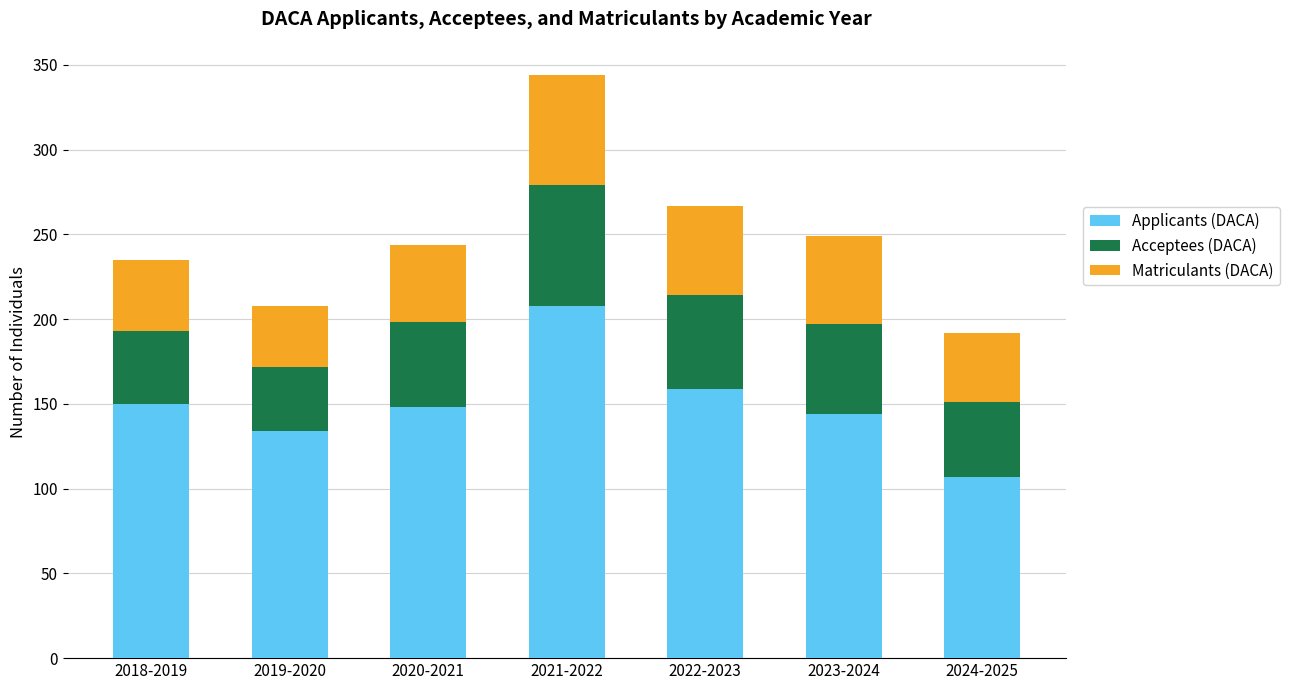

The value of Applicants (DACA) at 2022-2023 is 237. True or false?

False